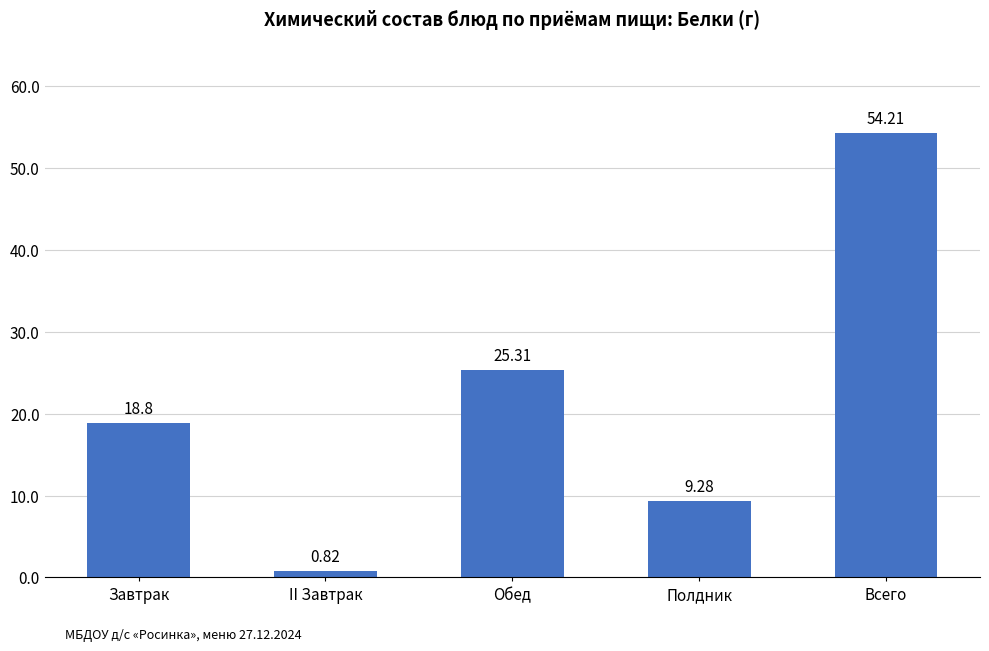

What is the difference between the second highest and minimum values?

24.5